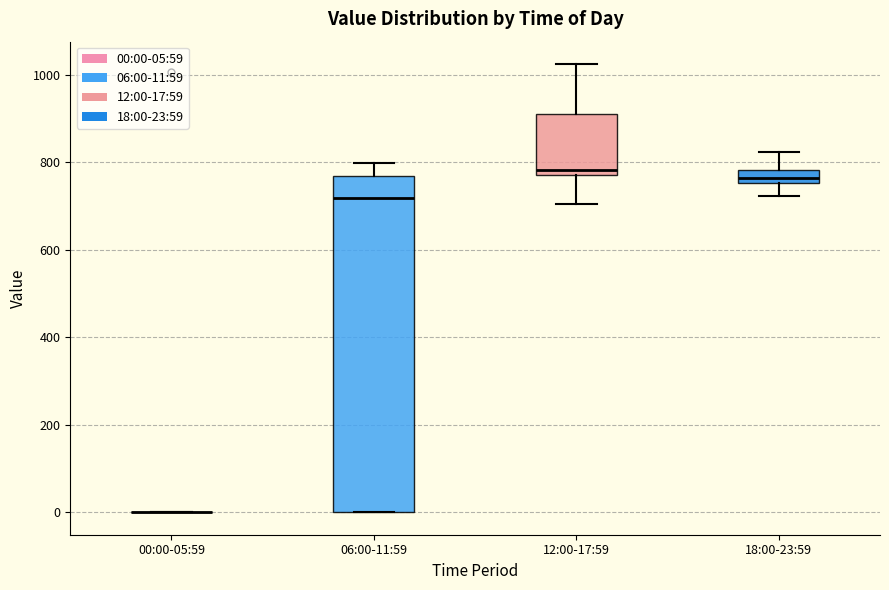

Reading left to right, transcribe this box plot: for each box, give where its median line is, the range the box spans, and where its two whiskers end, as read against the y-axis. The values are not printed on the chart, so give them approximately, as read against the axis.

00:00-05:59: box collapsed to a line at 0, whiskers 0 to 0
06:00-11:59: median 720, box 0 to 760, whiskers 0 to 800
12:00-17:59: median 780 (just above the box's lower edge), box 780 to 920, whiskers 700 to 1020
18:00-23:59: median 760 (inside the box), box 760 to 780, whiskers 720 to 820